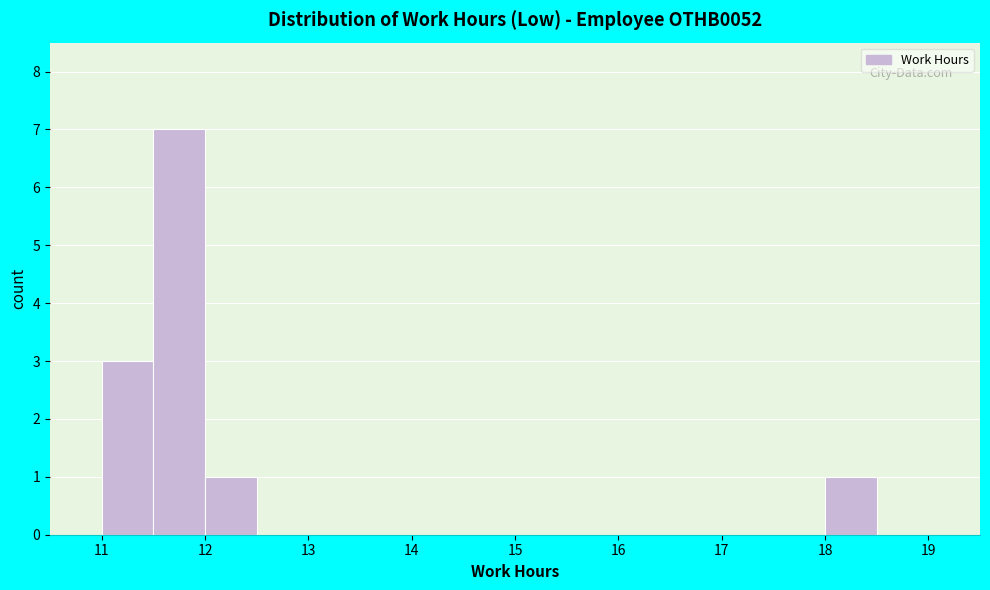

What is the height of the bar covering 11.0 to 11.5 on the x-axis? The values are not printed on the chart, so give them approximately, as read against the axis.

3